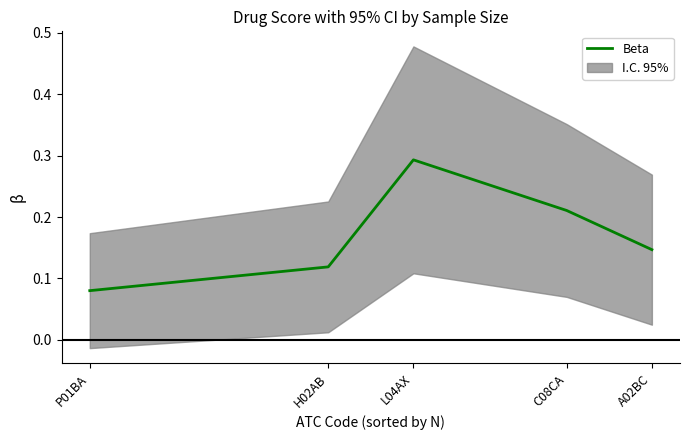

What is the value of the 1st point from the left?

0.1